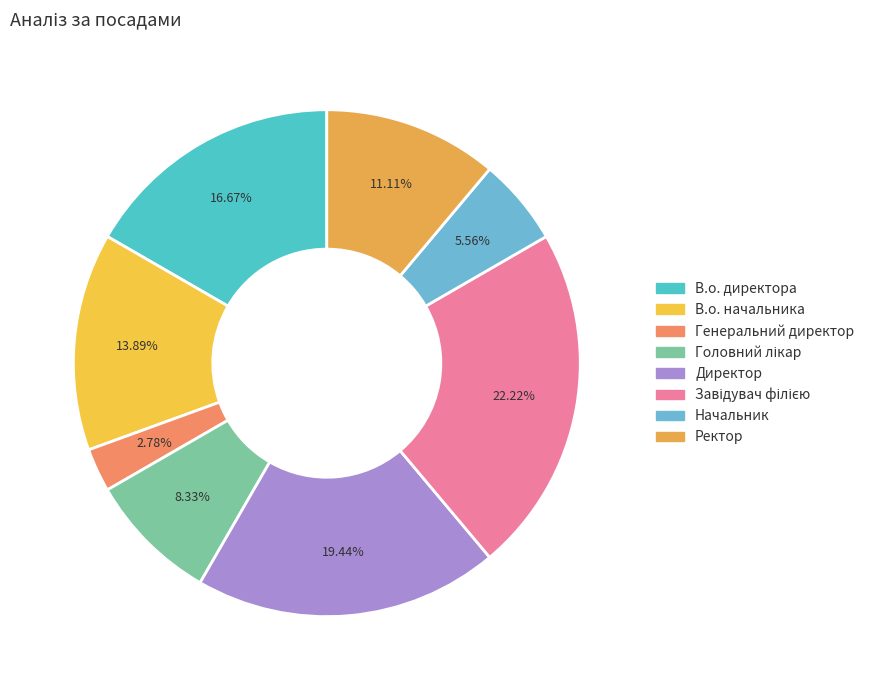

The В.о. начальника slice represents 1% of the pie. True or false?

False